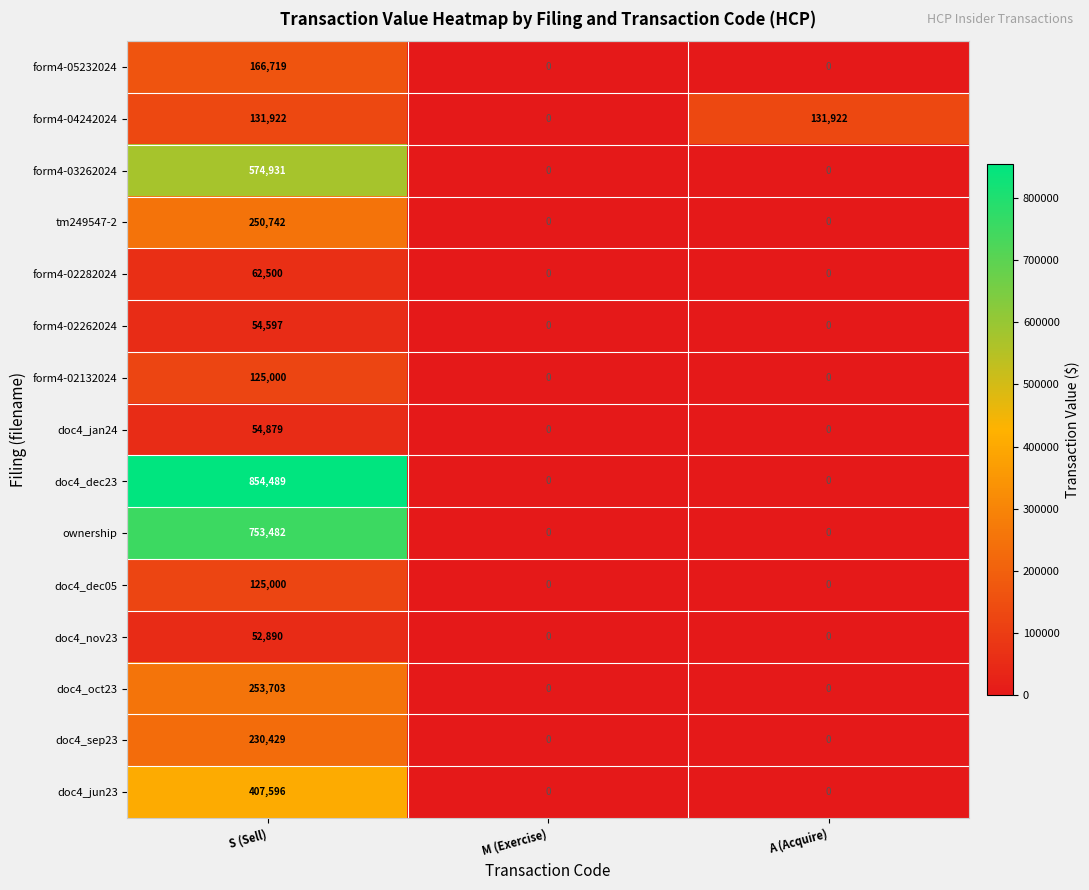

What is the approximate value of form4-05232024 at S (Sell), to the nearest 10?

166720